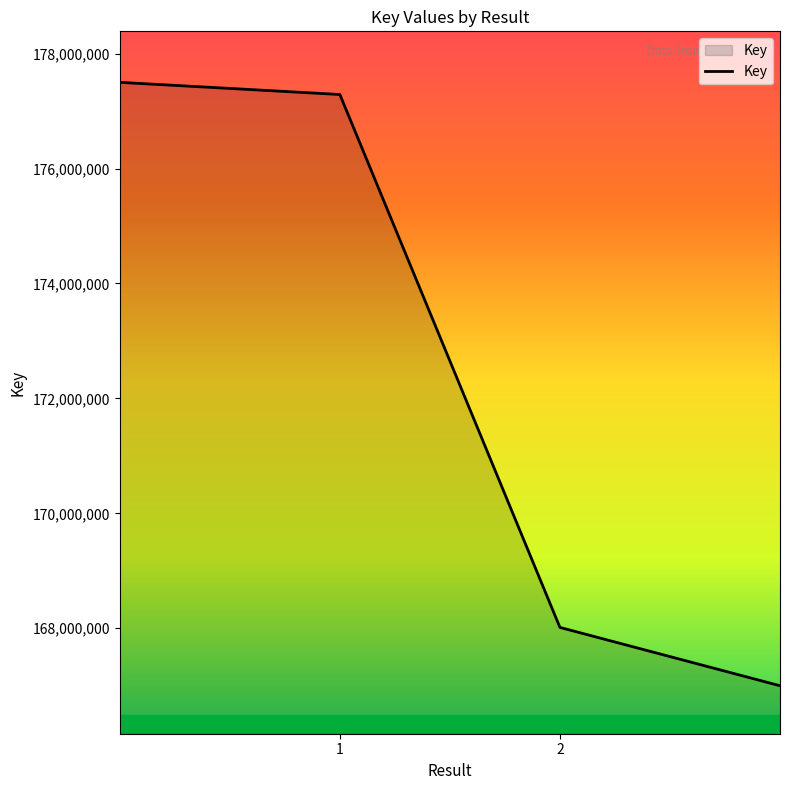

What is the maximum value shown in the chart?

177500000